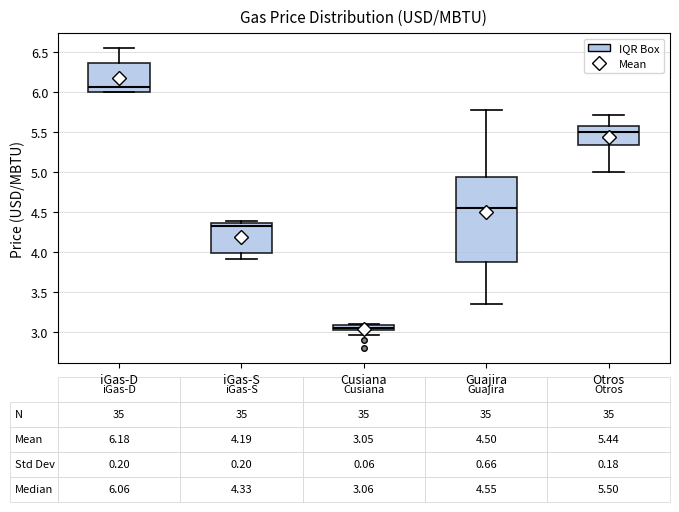

Which box has the lowest median line?

Cusiana